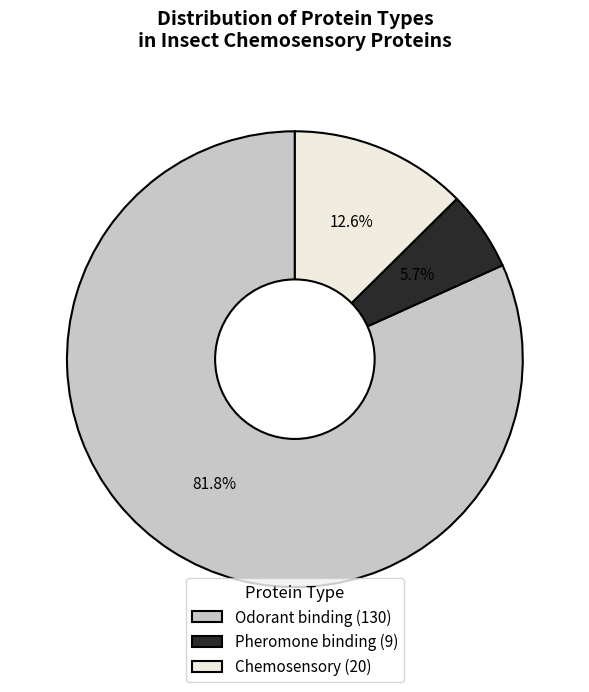

Is there any slice that represents more than half of the pie?

Yes